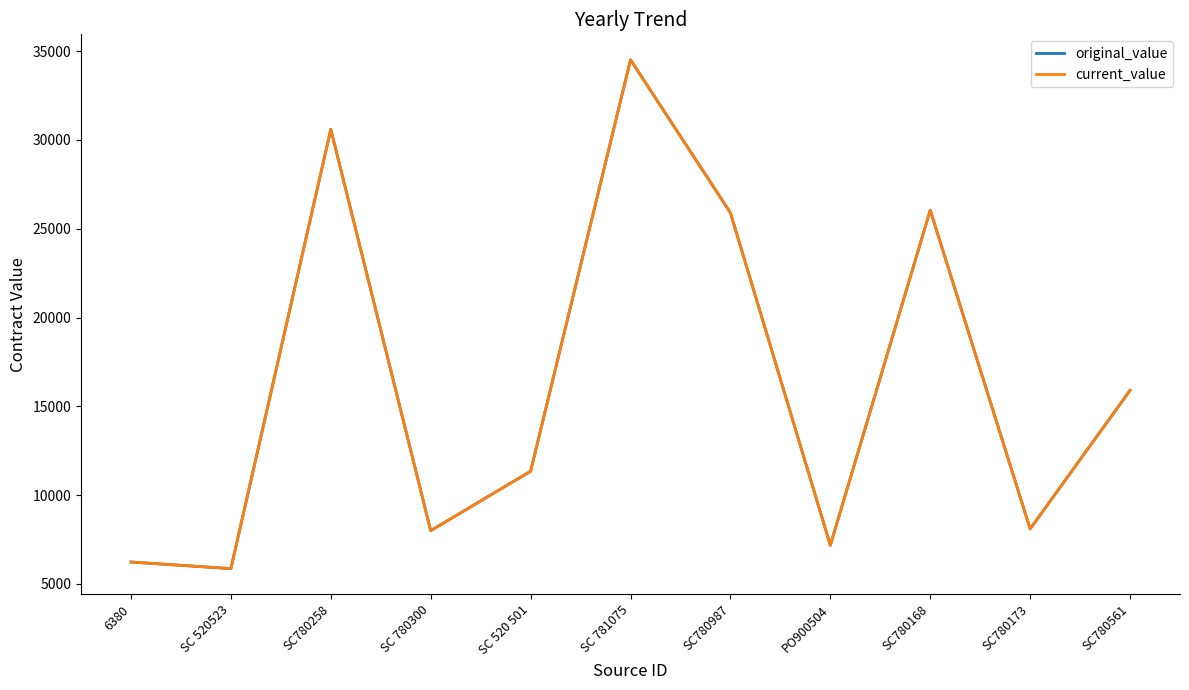

Which series has the largest range (max minus min)?

original_value